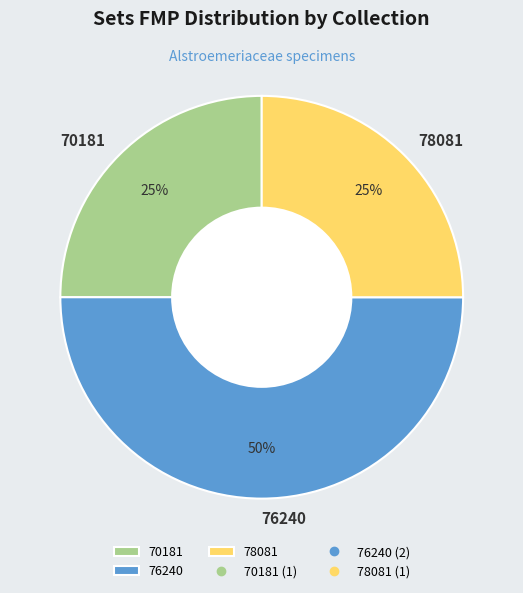

To the nearest percent, what is the average slice percentage?

33%